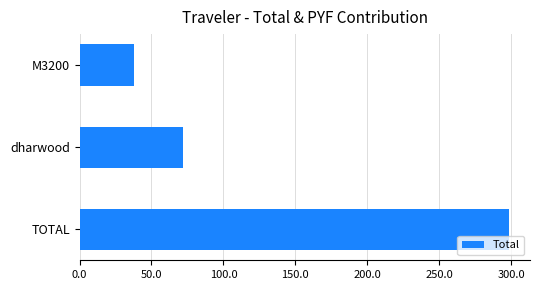

List the labels in order of value, smallest first.

M3200, dharwood, TOTAL